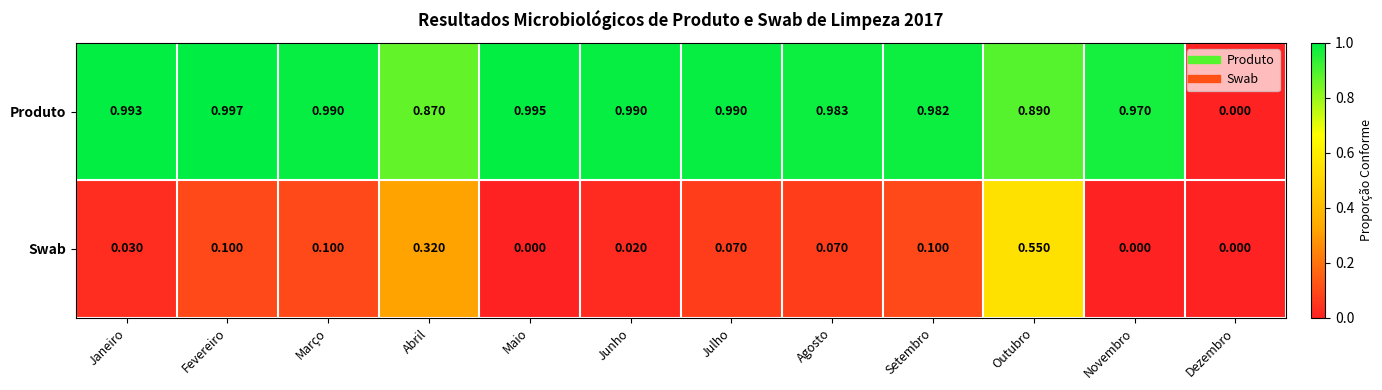

At which category does the chart reach its peak across all series?

Fevereiro